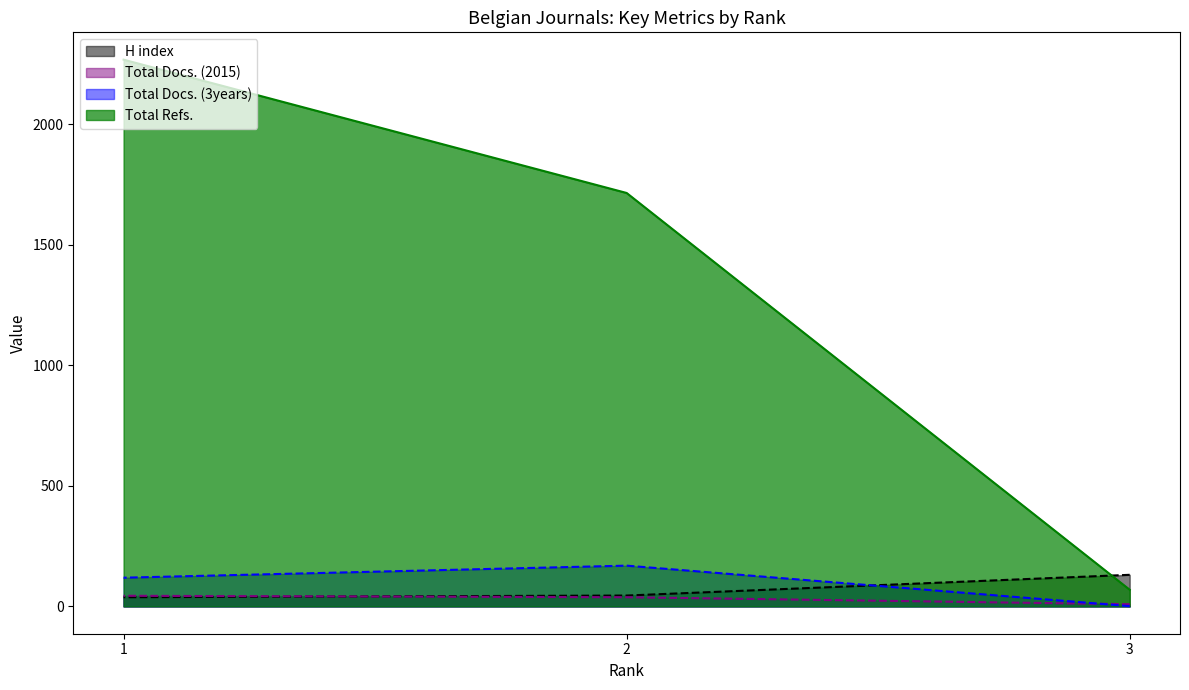

Which series has the largest range (max minus min)?

Total Refs.